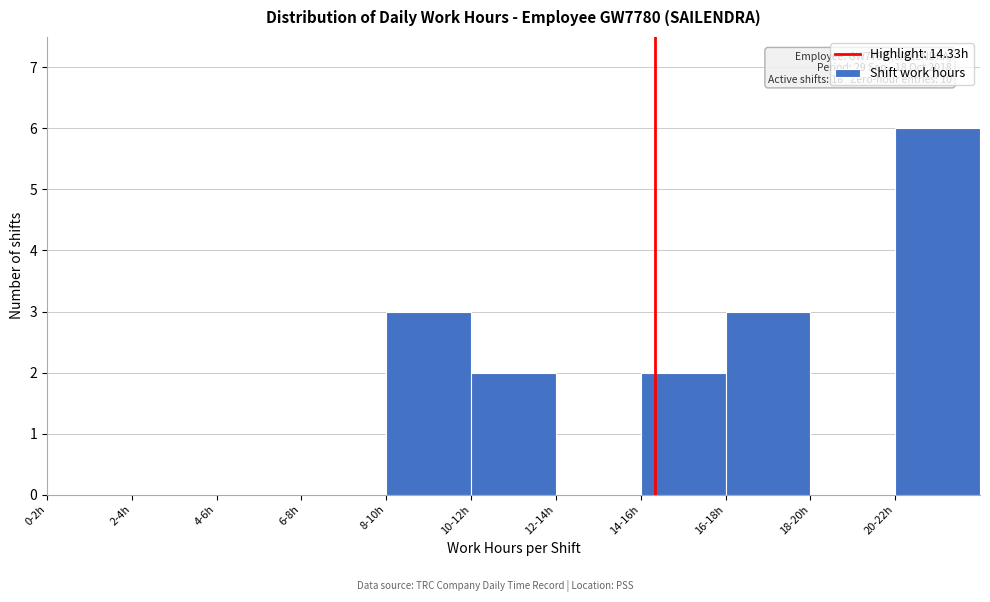

Reading left to right, transcribe all the data shown in this chart.

0-2h=0	2-4h=0	4-6h=0	6-8h=0	8-10h=3	10-12h=2	12-14h=0	14-16h=2	16-18h=3	18-20h=0	20-22h=6